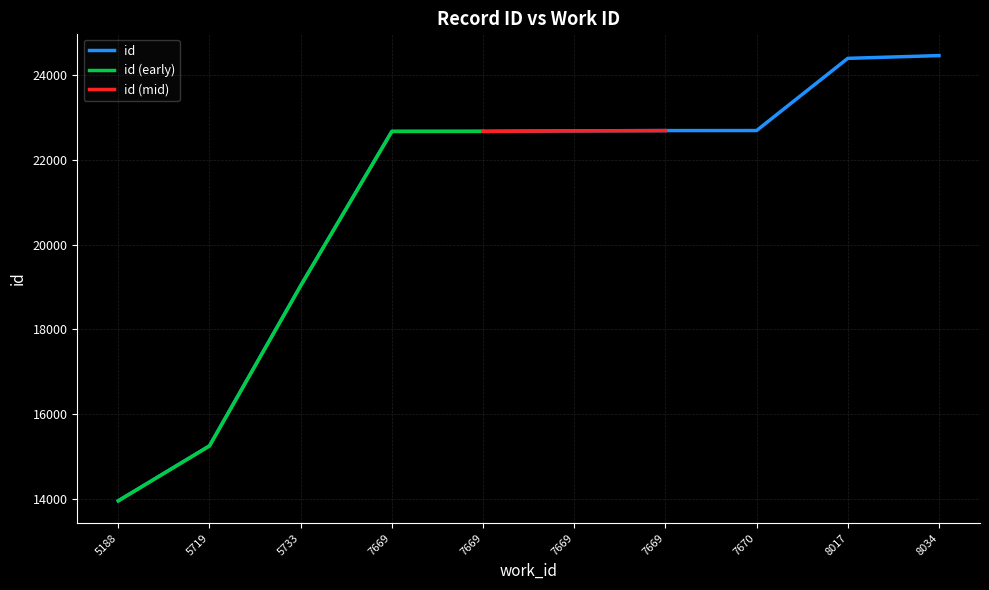

Reading left to right, list all the values displayed in this chart.

13951	15248	19030	22674	22675	22687	22693	22694	24399	24464